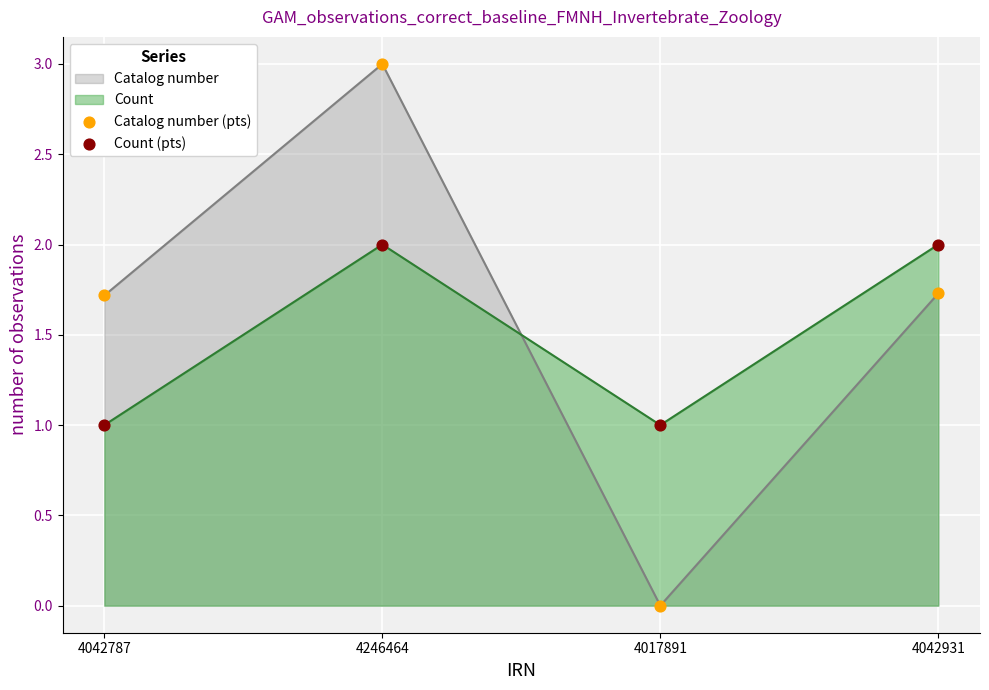

At how many categories does at least one series exceed 1?

3